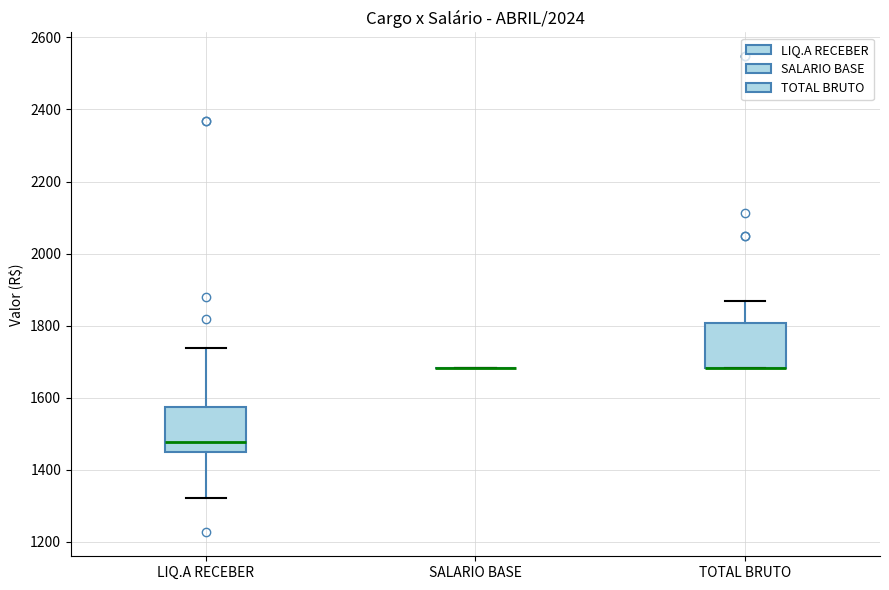

Reading left to right, read every box against the y-axis: the position of its median line, the range the box covers, and the ends of its whiskers. The values are not printed on the chart, so give them approximately, as read against the axis.

LIQ.A RECEBER: median 1480, box 1440 to 1580, whiskers 1320 to 1740
SALARIO BASE: box collapsed to a line at 1680, whiskers 1680 to 1680
TOTAL BRUTO: median 1680 (drawn on the box's lower edge), box 1680 to 1800, whiskers 1680 to 1860